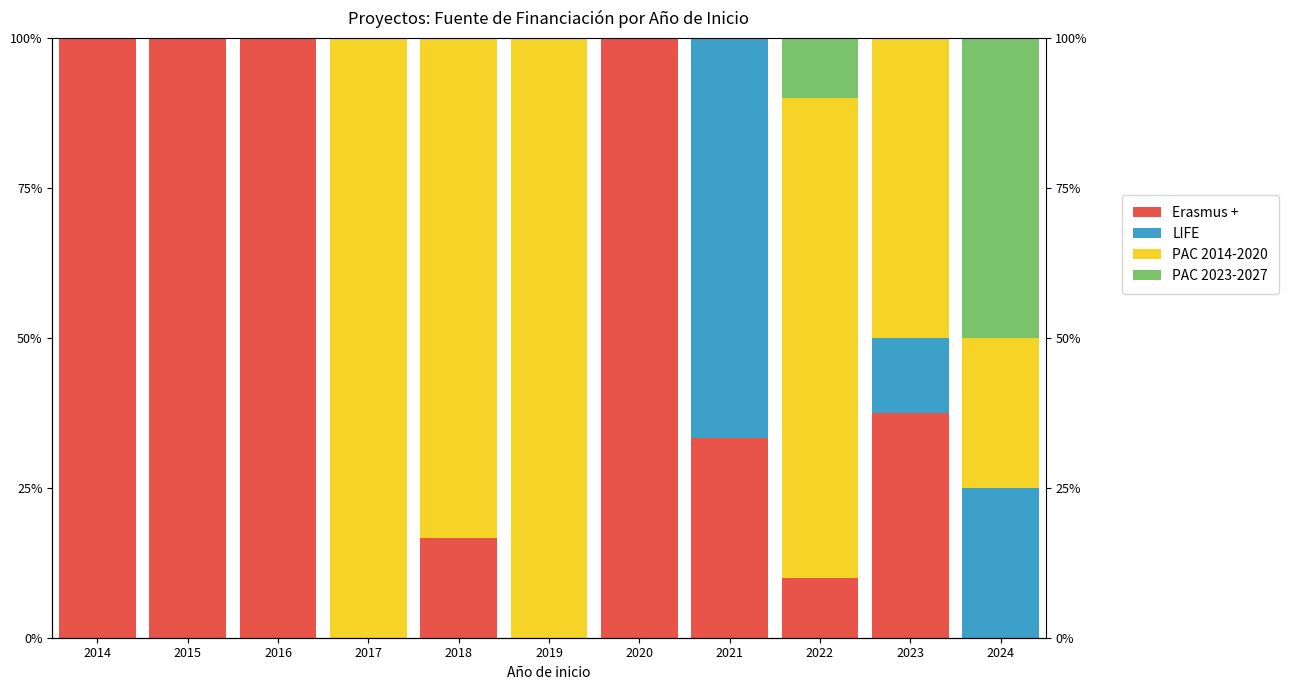

The PAC 2023-2027 series shows 0.0 at 2015. True or false?

True